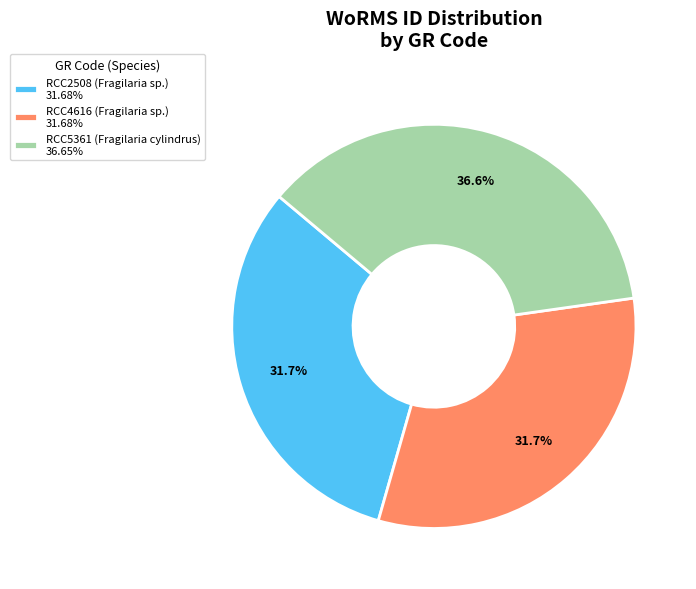

To the nearest percent, what is the combined percentage of RCC5361 (Fragilaria cylindrus) and RCC2508 (Fragilaria sp.)?

68%